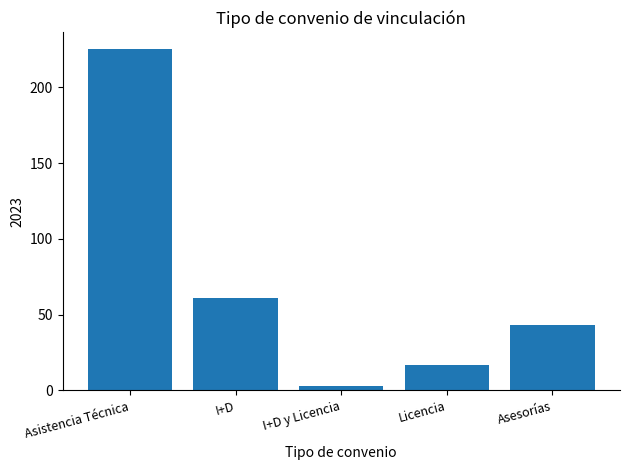

What is the label of the 1st bar from the right?

Asesorías